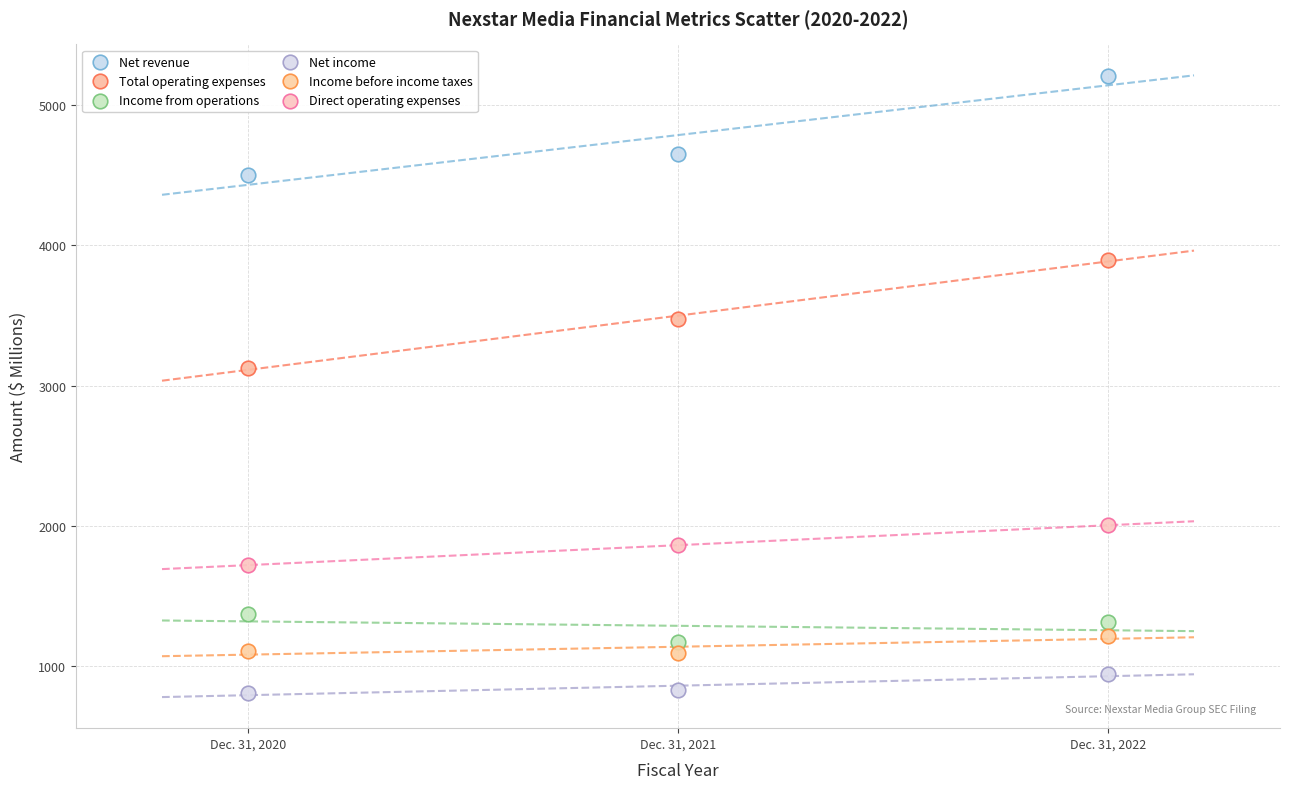

Across all data points, what is the range of X values (max minus min)?

2.0